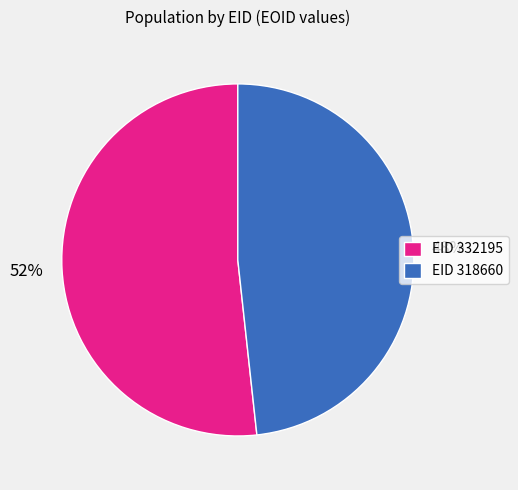

To the nearest percent, what is the average slice percentage?

50%